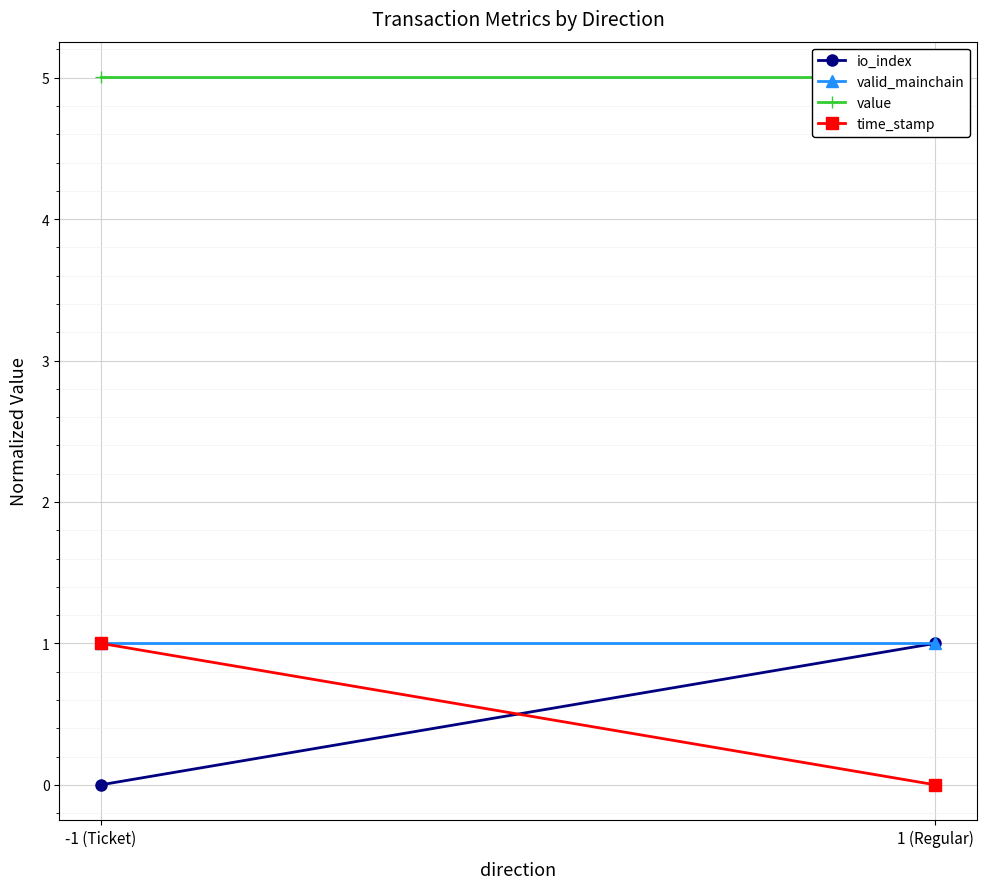

Reading left to right, extract all data points from this chart.

io_index: -1 (Ticket)=0.0	1 (Regular)=1.0
valid_mainchain: -1 (Ticket)=1.0	1 (Regular)=1.0
value: -1 (Ticket)=5.0	1 (Regular)=5.0
time_stamp: -1 (Ticket)=1.0	1 (Regular)=0.0